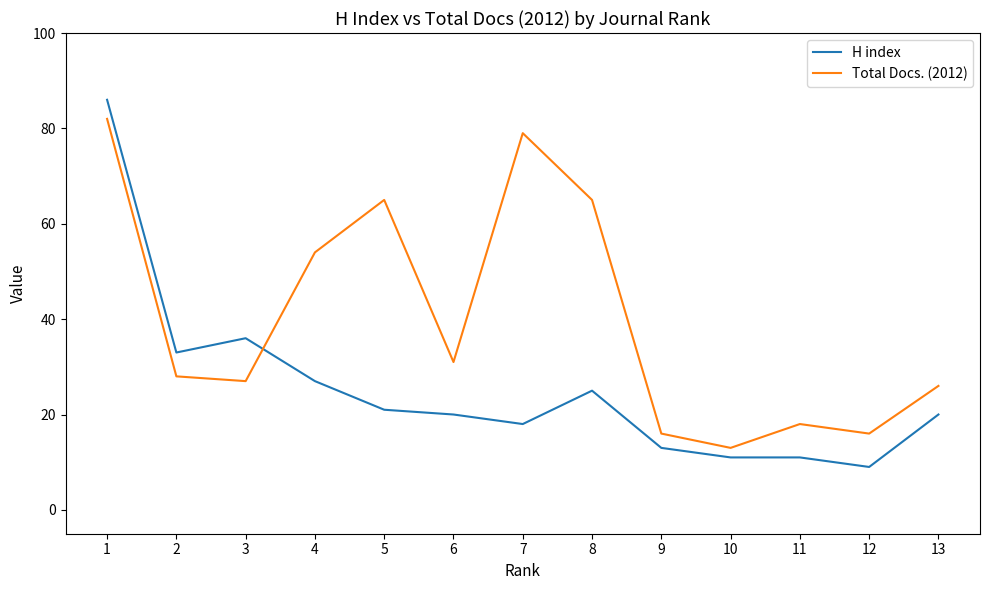

The value of Total Docs. (2012) at 10 is 3. True or false?

False